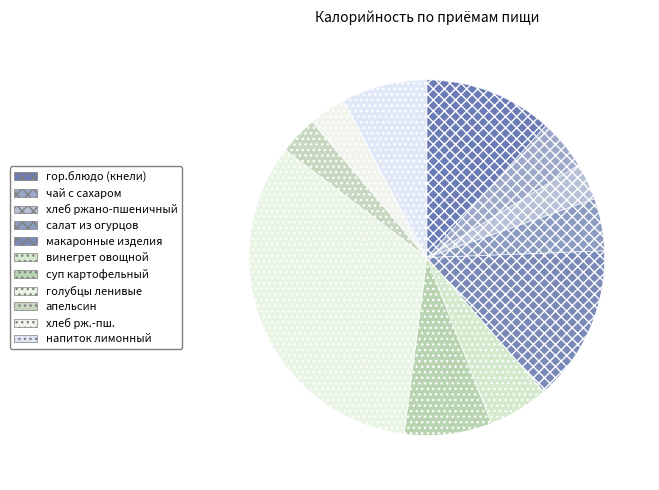

How many slices are in this pie chart?

11